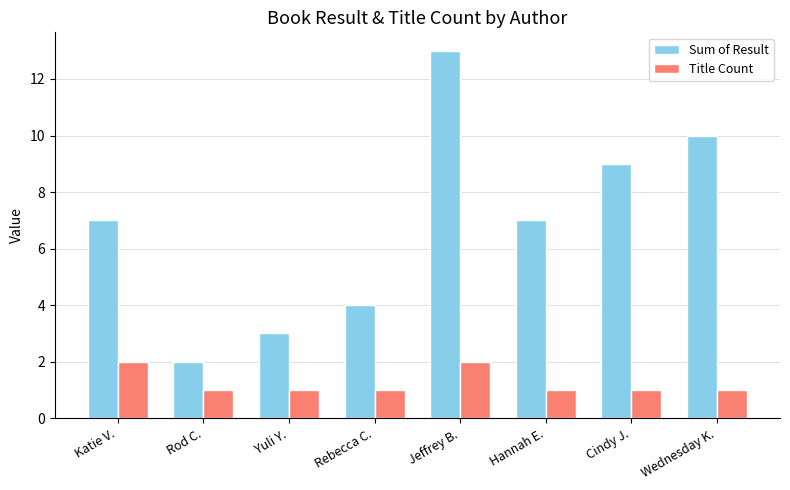

How many bars are there in each group?

2